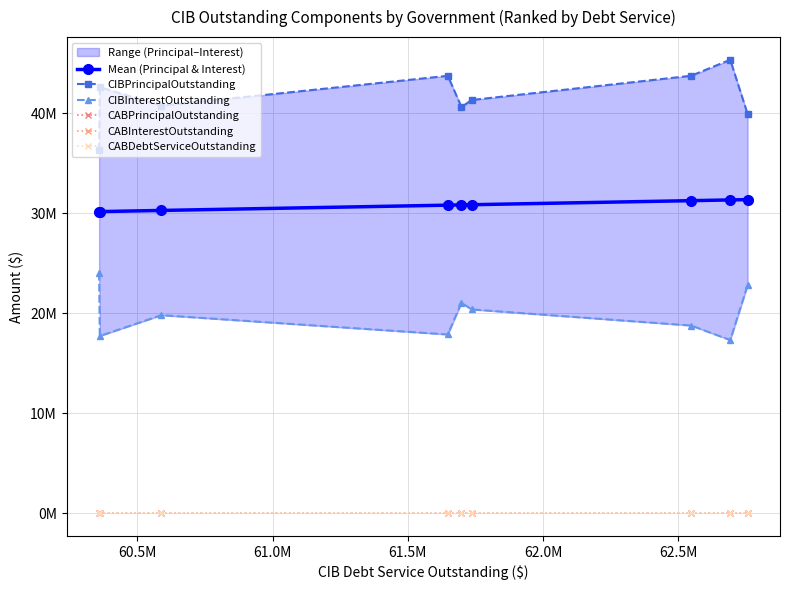

True or false: CIBInterestOutstanding and CABDebtServiceOutstanding cross at least once.

False